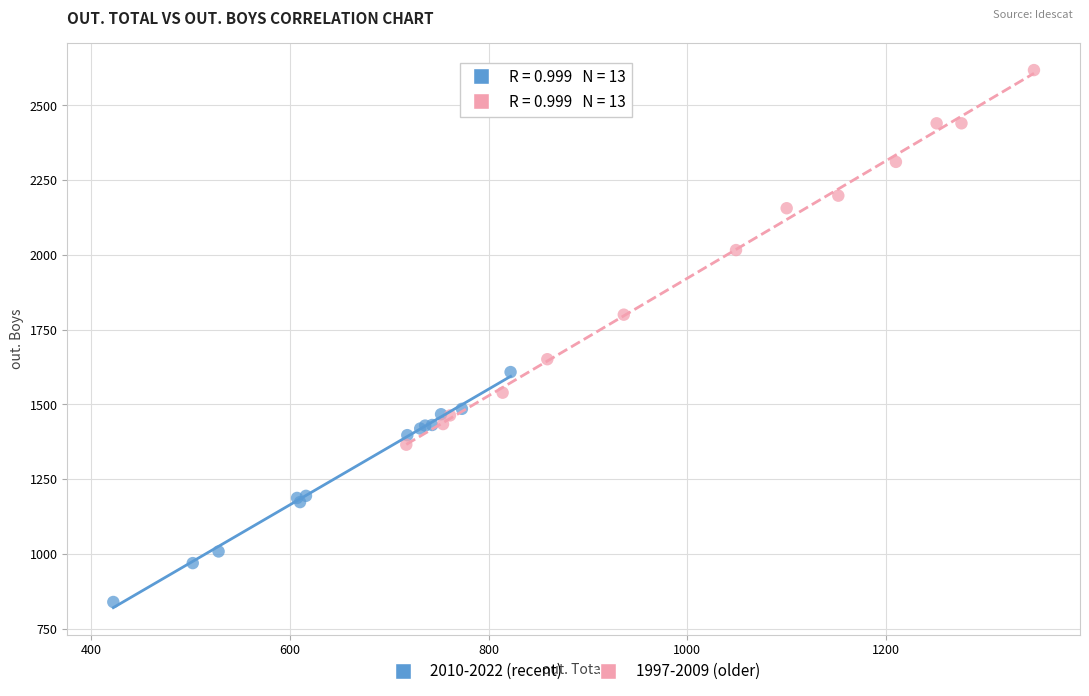

Which series reaches the minimum Y coordinate?

2010-2022 (recent)